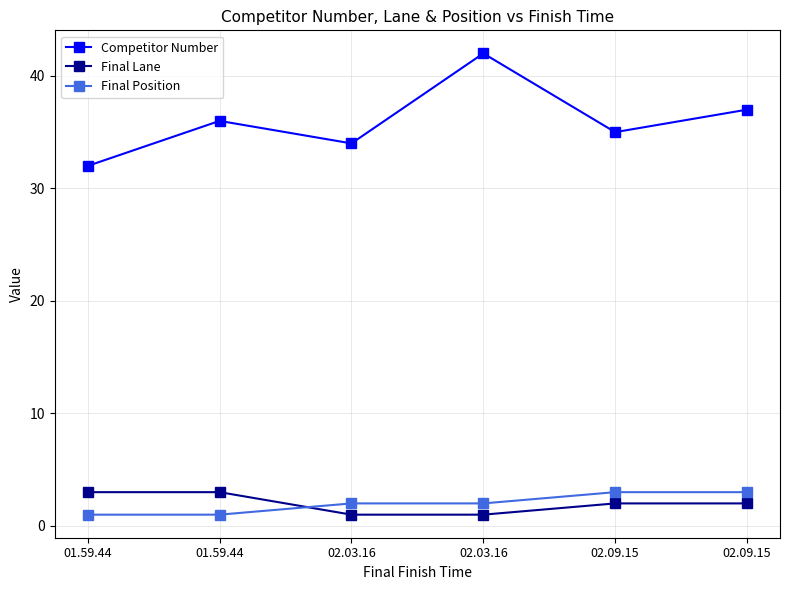

What is the total value across all series at 01.59.44?

36